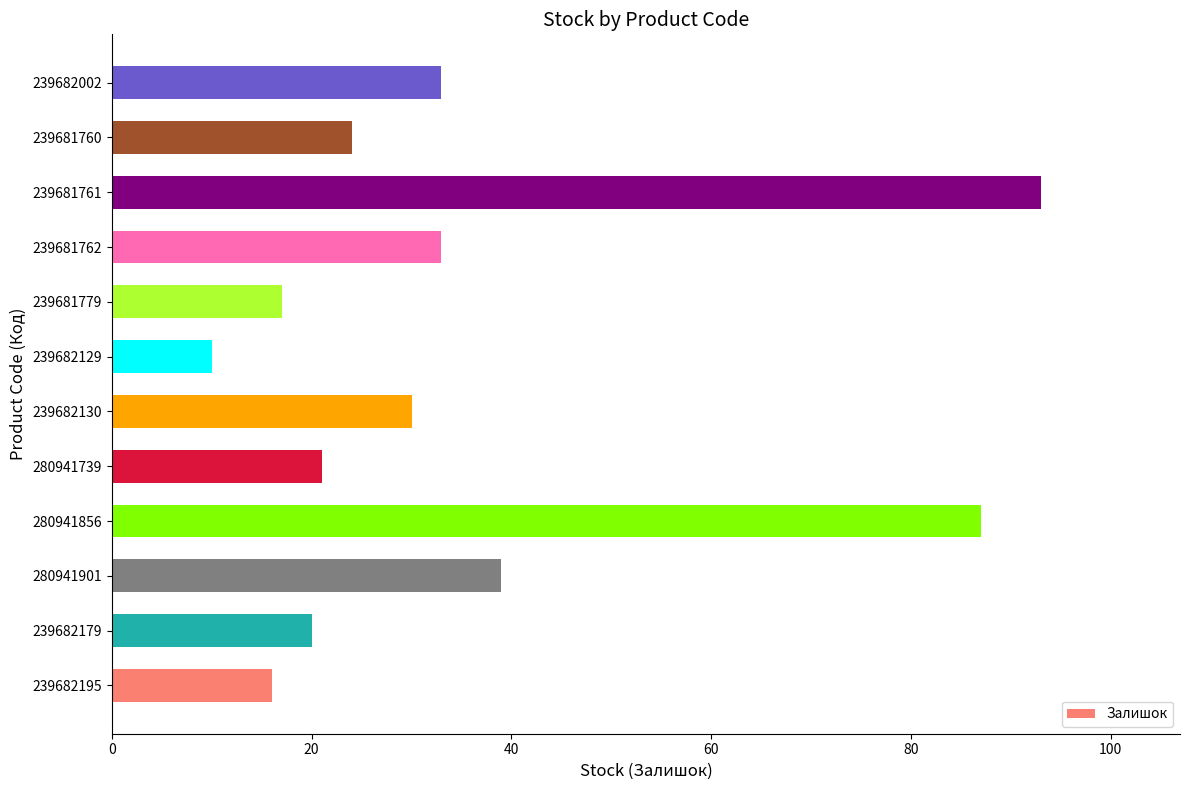

Reading top to bottom, extract all data points from this chart.

33	24	93	33	17	10	30	21	87	39	20	16